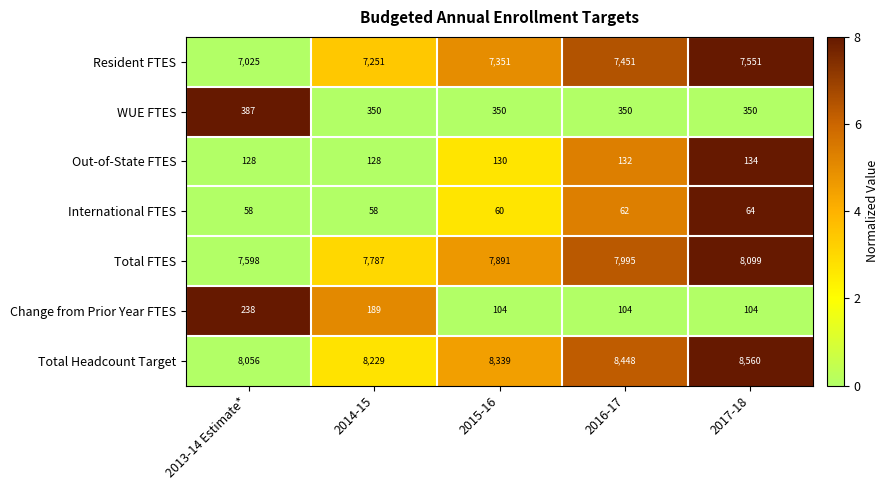

What is the maximum value shown in the chart?

8560